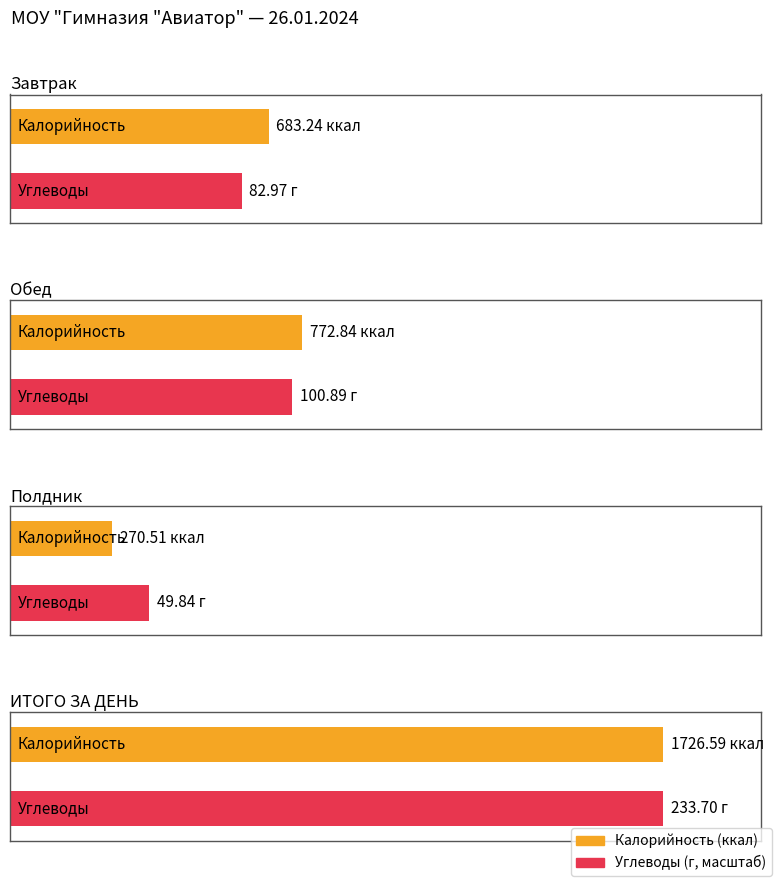

How many bars are there in each group?

4